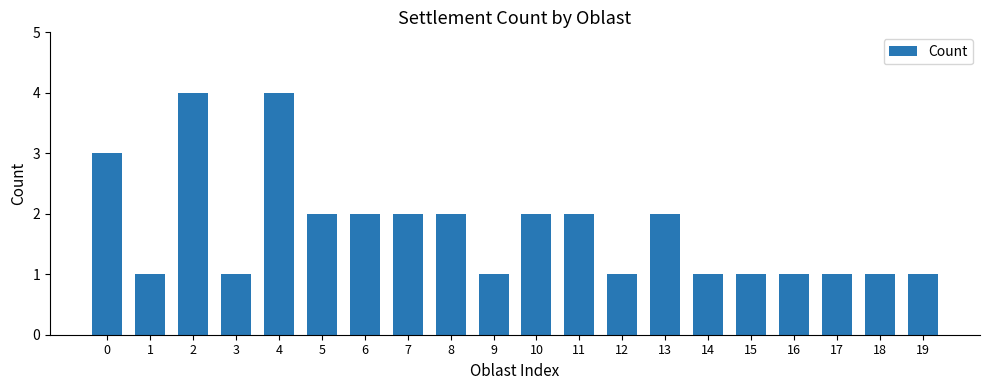

Read the value at 11.

2